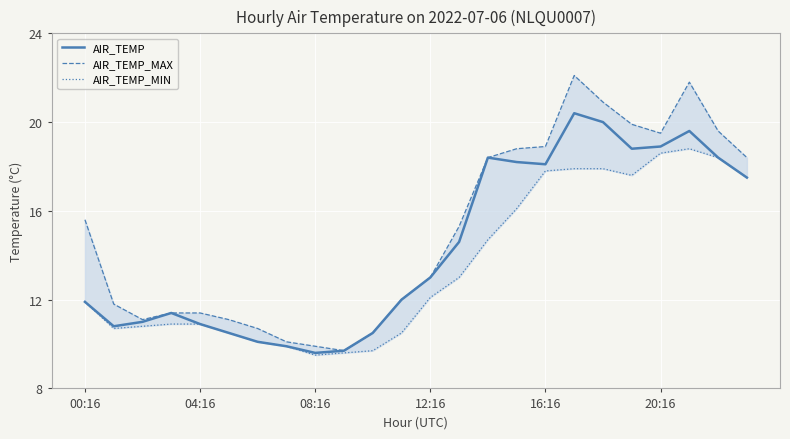

True or false: AIR_TEMP_MIN and AIR_TEMP_MAX intersect in this chart.

False